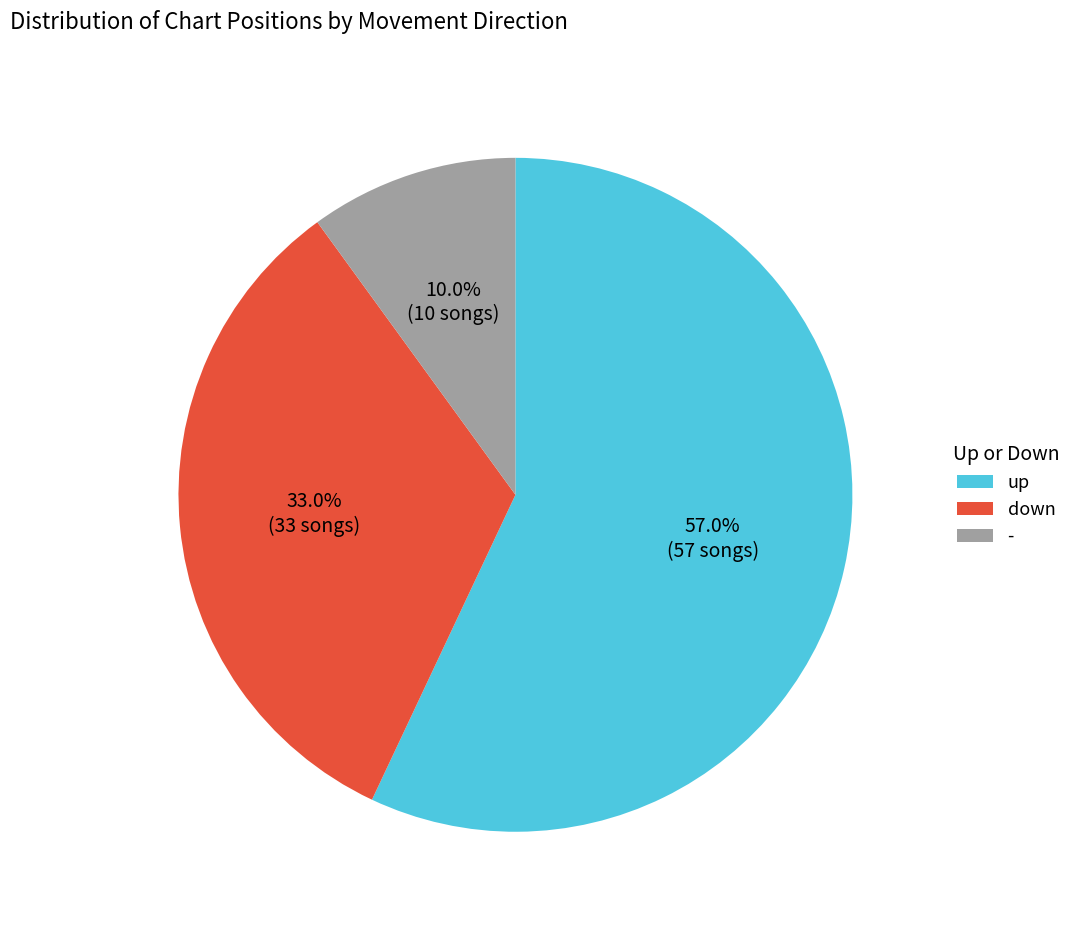

How many slices are in this pie chart?

3